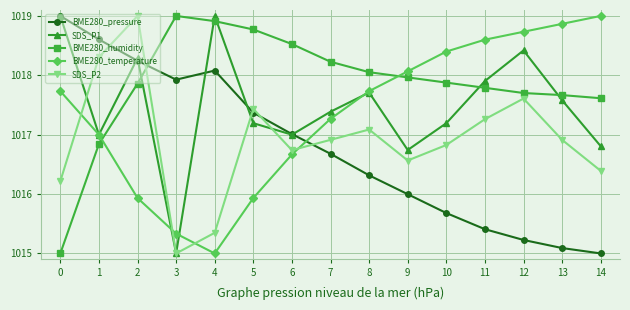

Which category has the lowest value in the BME280_pressure series?

14